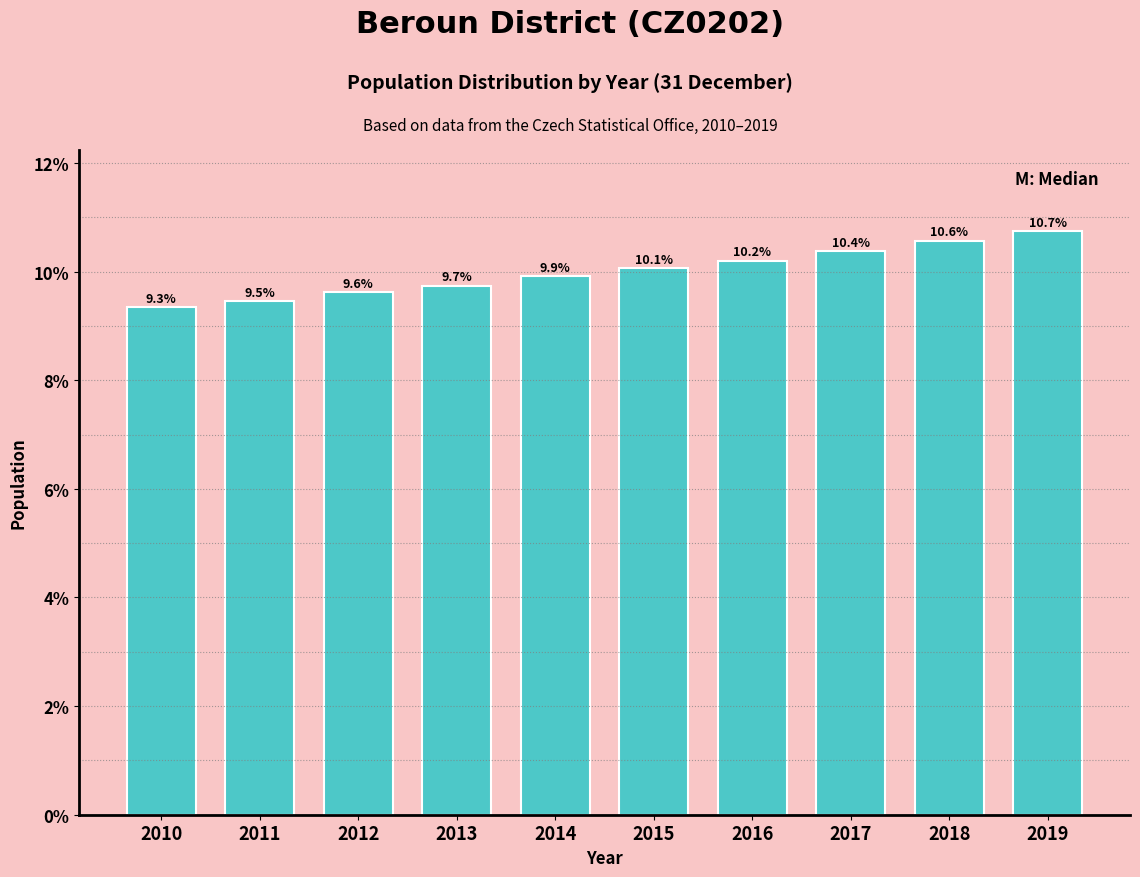

Reading right to left, what are all the values shown in this chart?

10.7	10.6	10.4	10.2	10.1	9.9	9.7	9.6	9.5	9.3